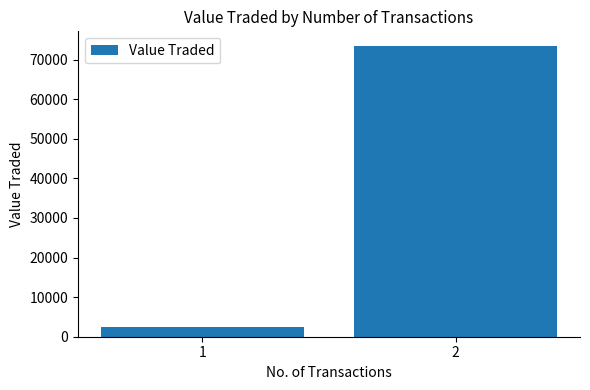

Is it true that the value at 2 is 127230?

False